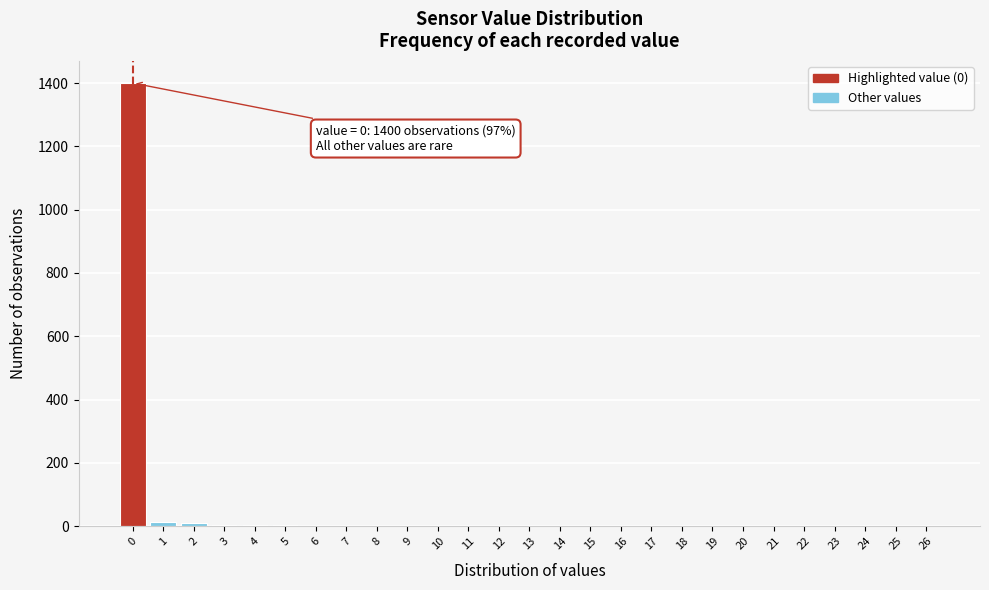

Over which range of the x-axis is the bar tallest?

-0.5 to 0.5